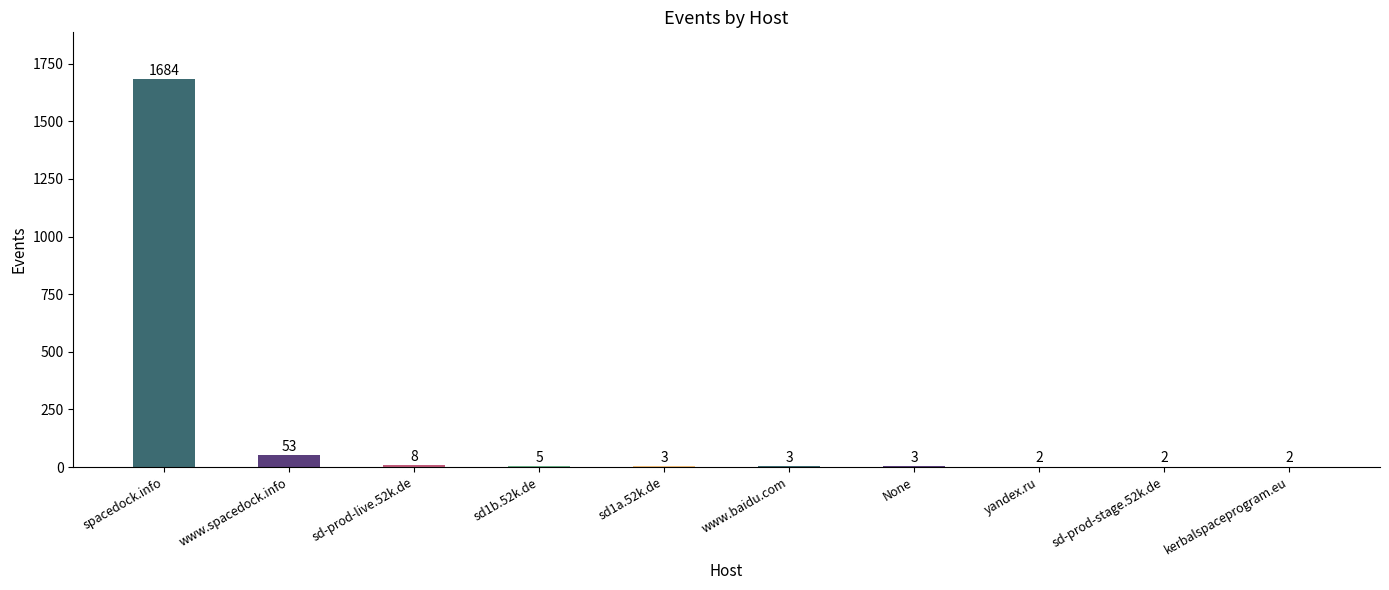

What is the greatest value displayed?

1684